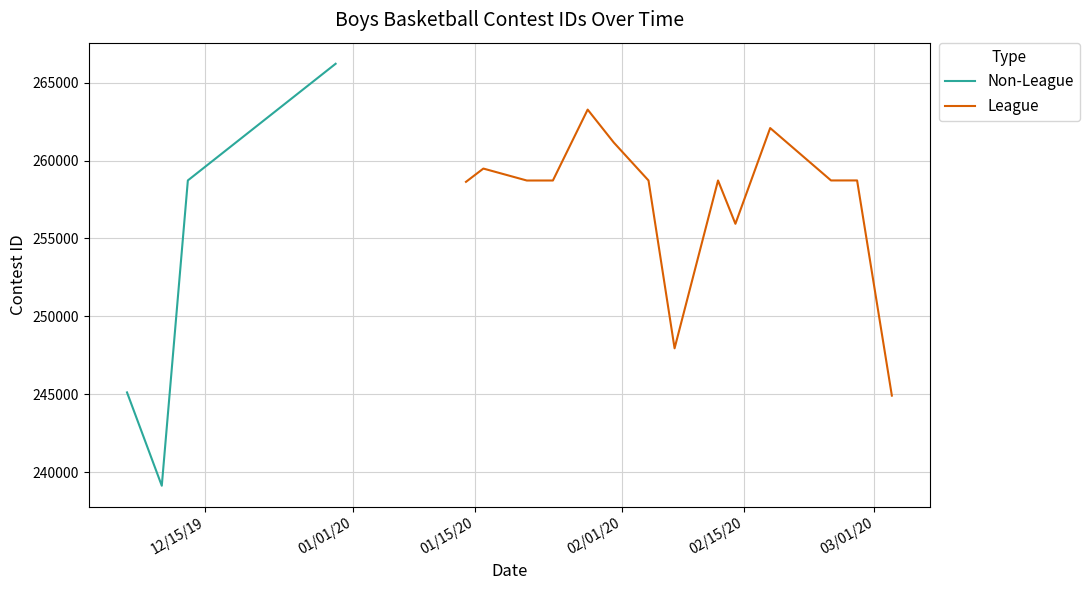

What is the difference between the values at 1/24/20 and 2/12/20?

2